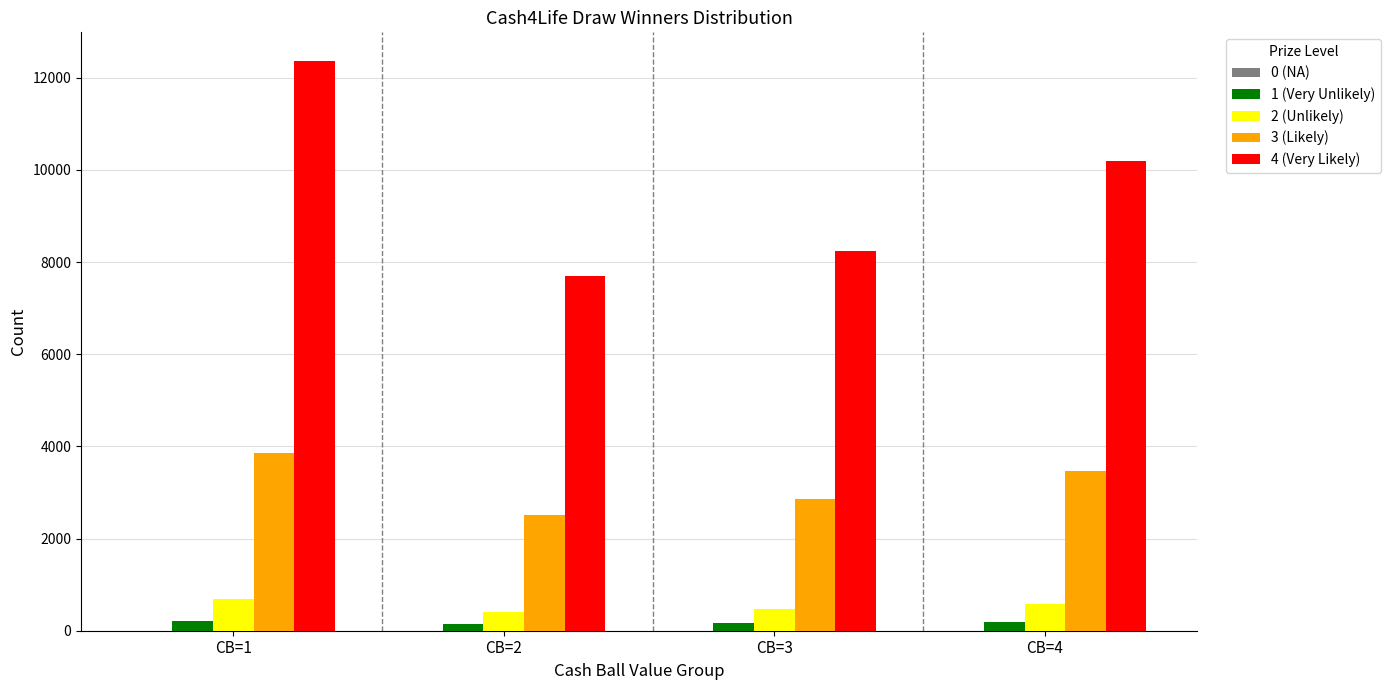

Which series has the largest range (max minus min)?

4 (Very Likely)